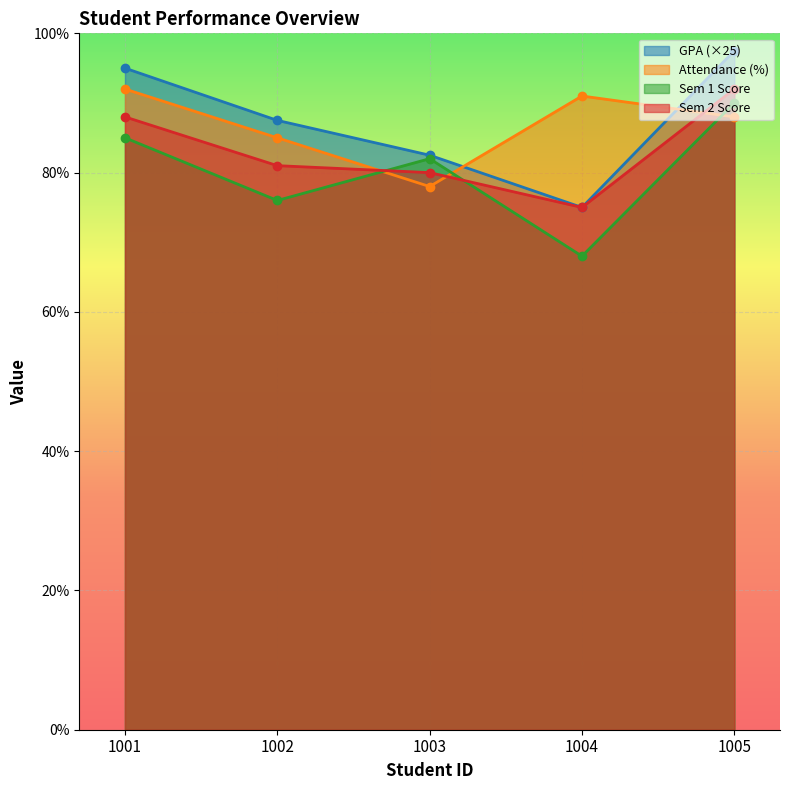

The value of Sem 2 Score at 1003 is 80.0. True or false?

True